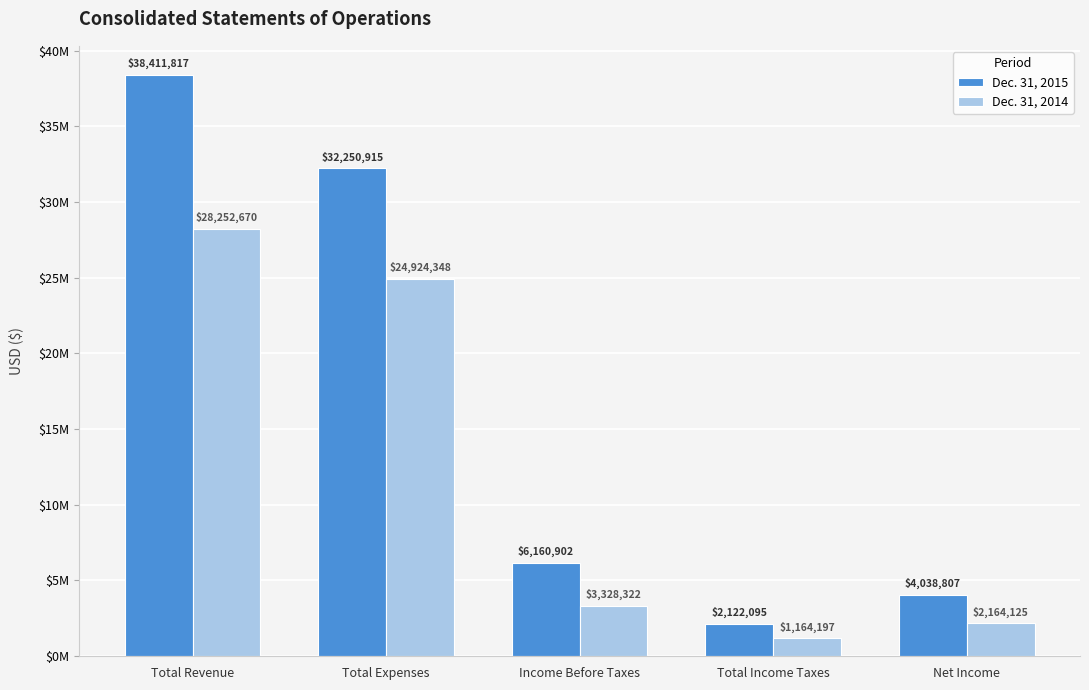

True or false: Dec. 31, 2014 has a value of 2164125 at Net Income.

True